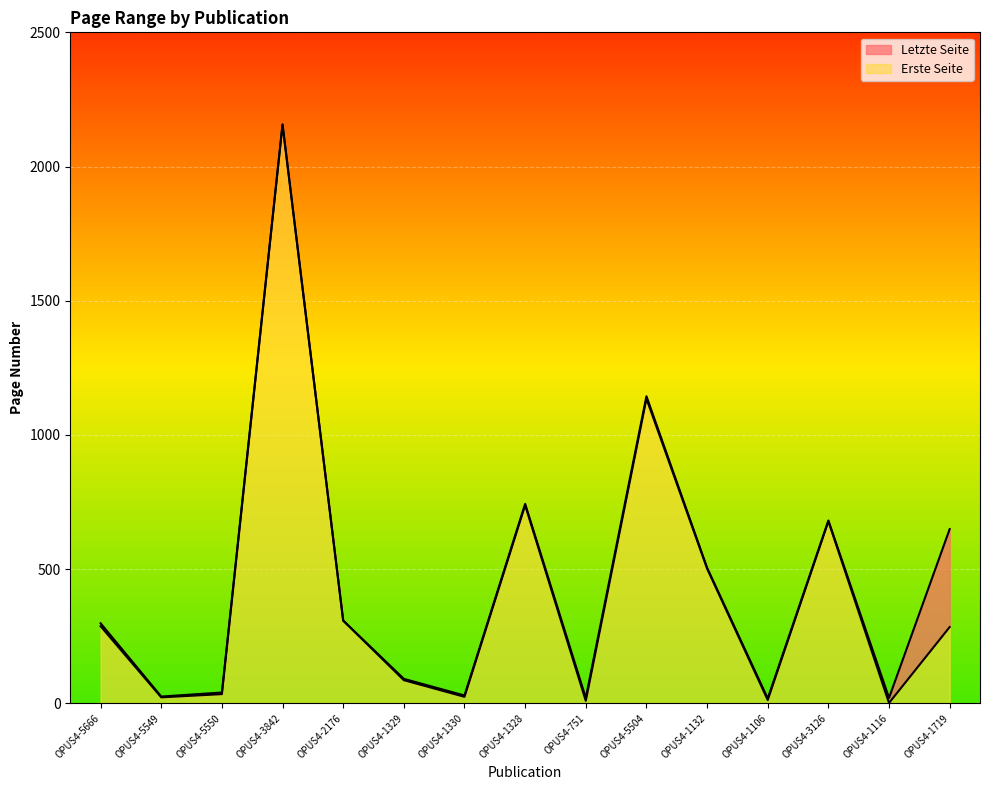

What is the greatest value displayed?

2157